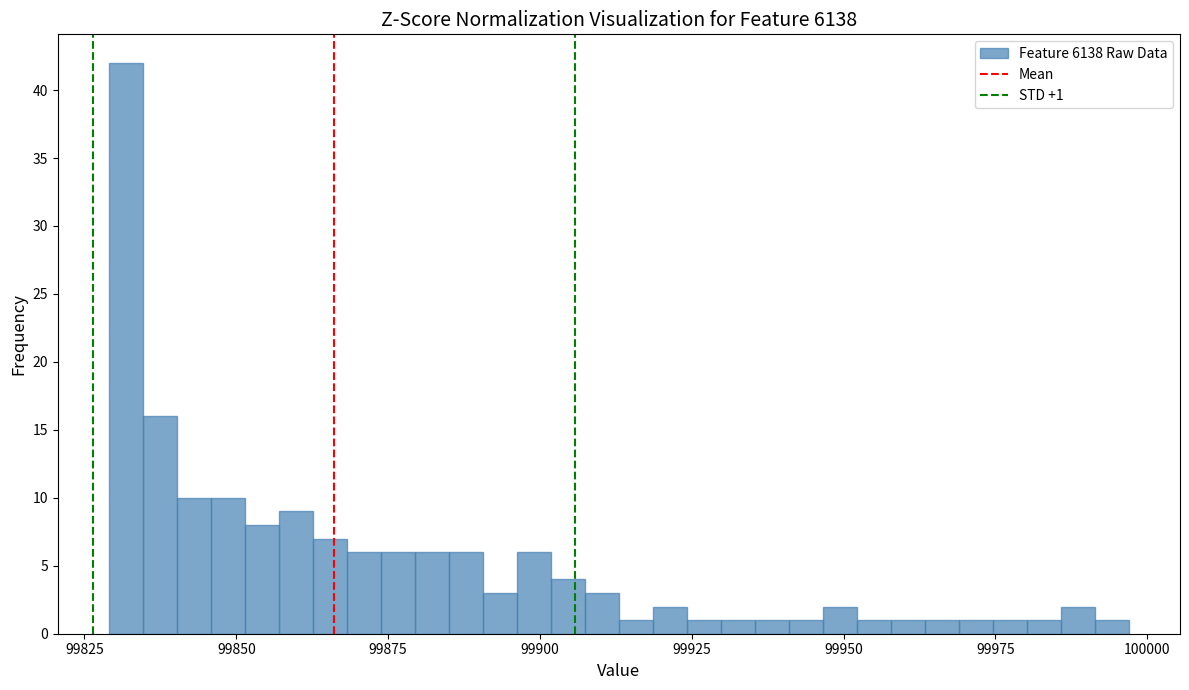

Read against the x-axis, roughly where is the centre of the tallest bar?

99830